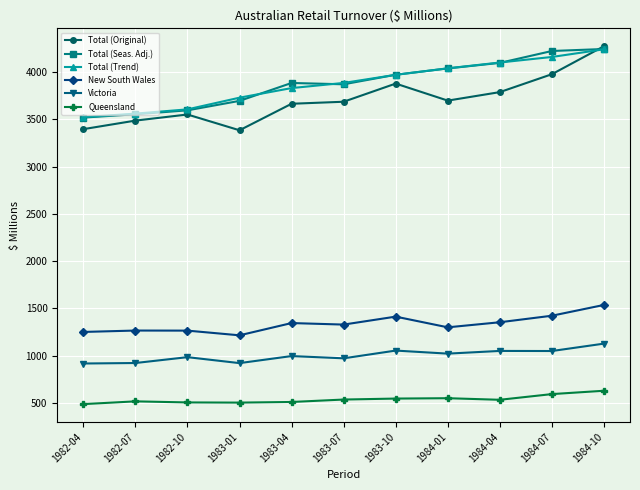

At which category is the sum across all series the highest?

1984-10